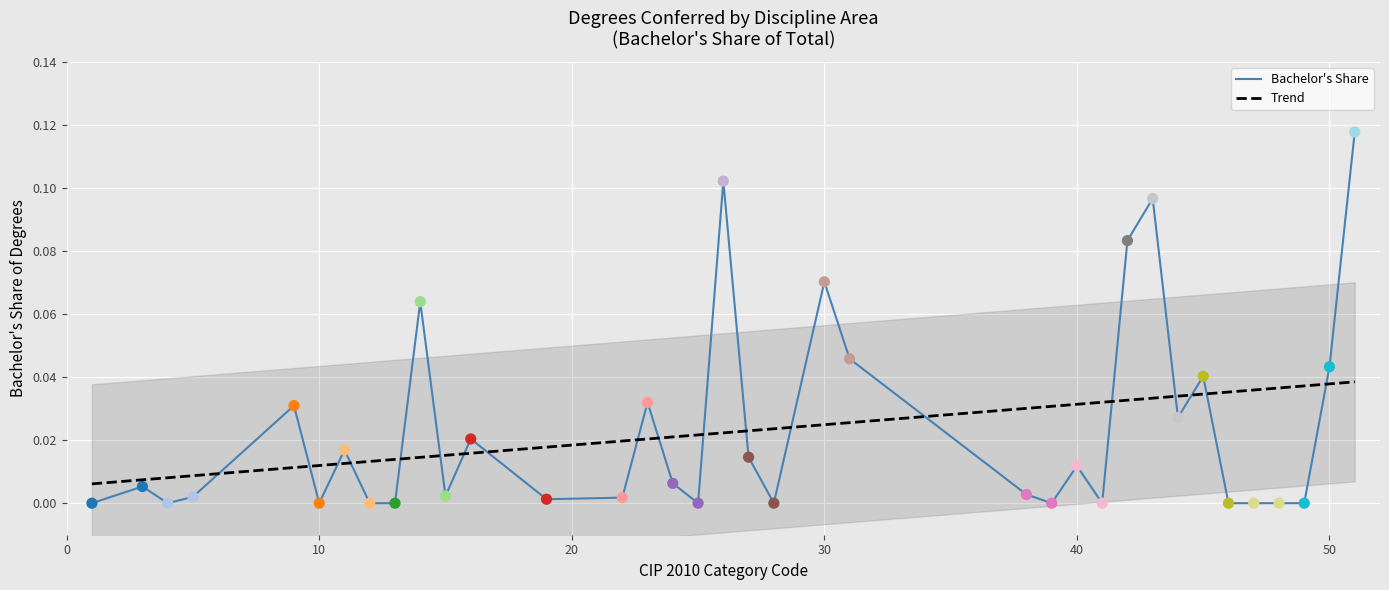

Which has a higher value, 38 or 16?

16